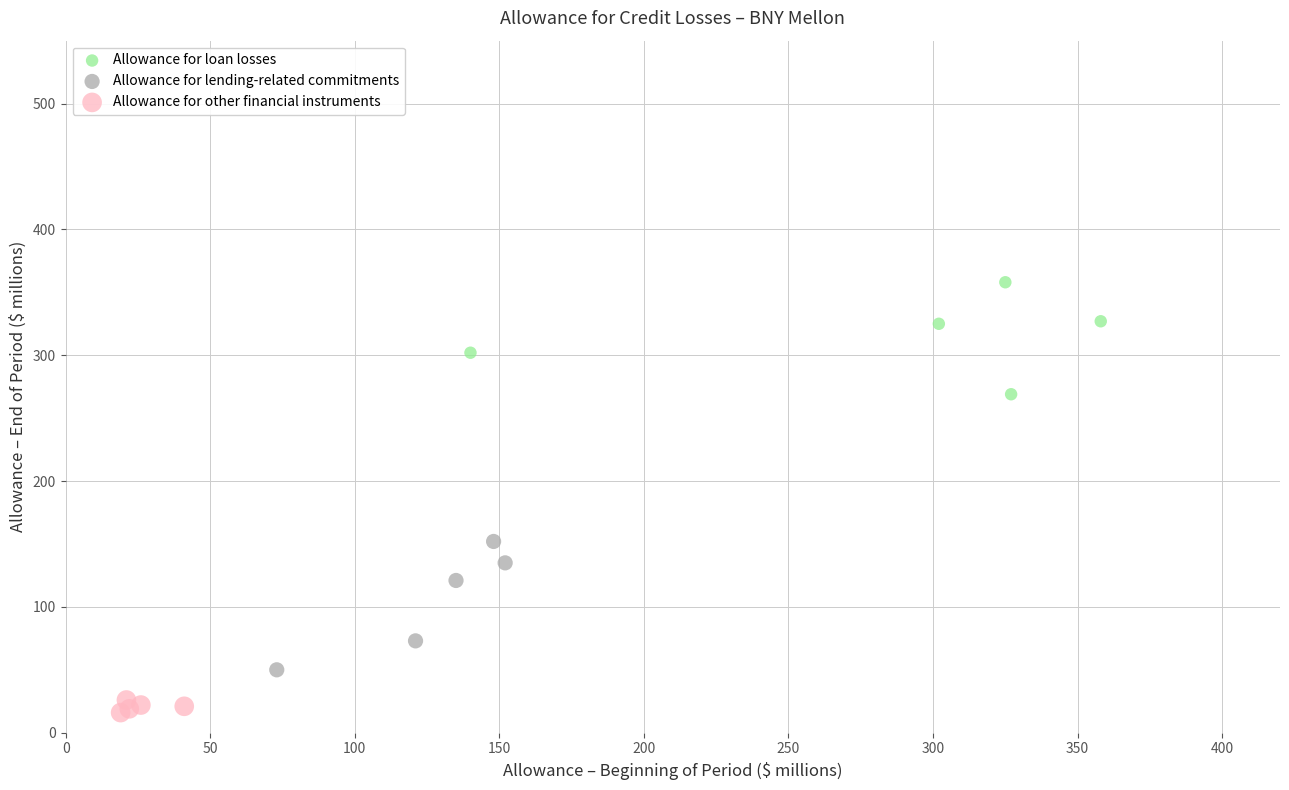

Which series contains the lowest Y value?

Allowance for other financial instruments